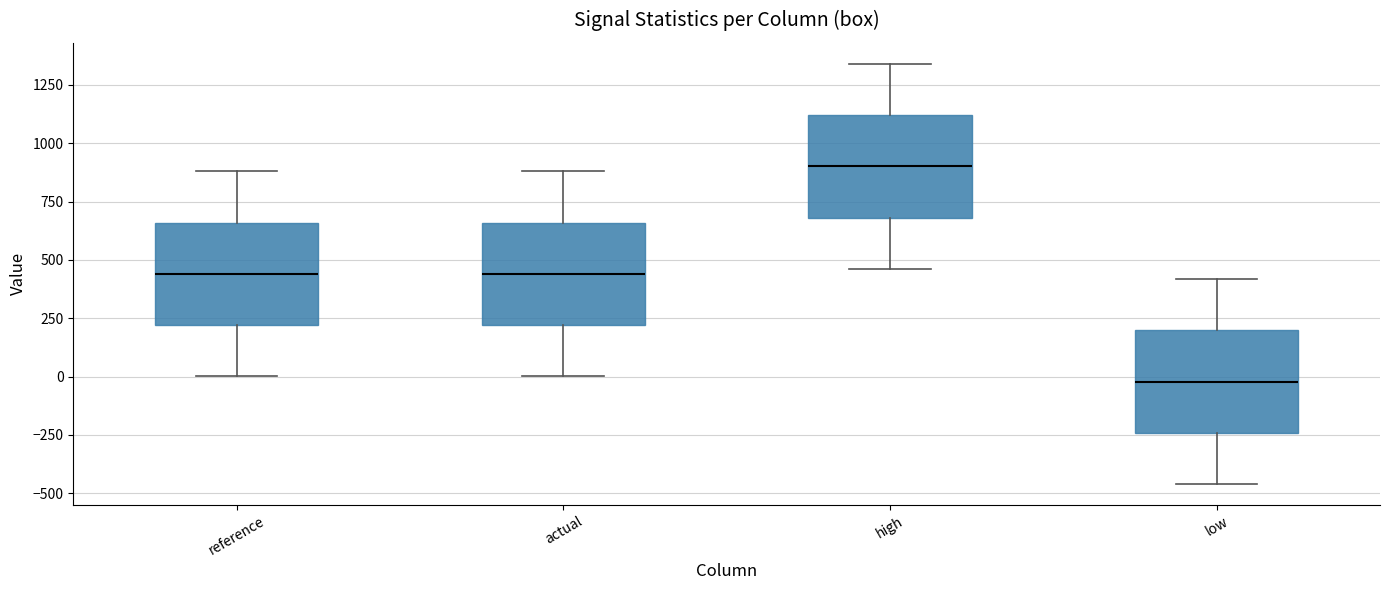

Where does the lower whisker of the box for reference end on the y-axis? The values are not printed on the chart, so give them approximately, as read against the axis.

0